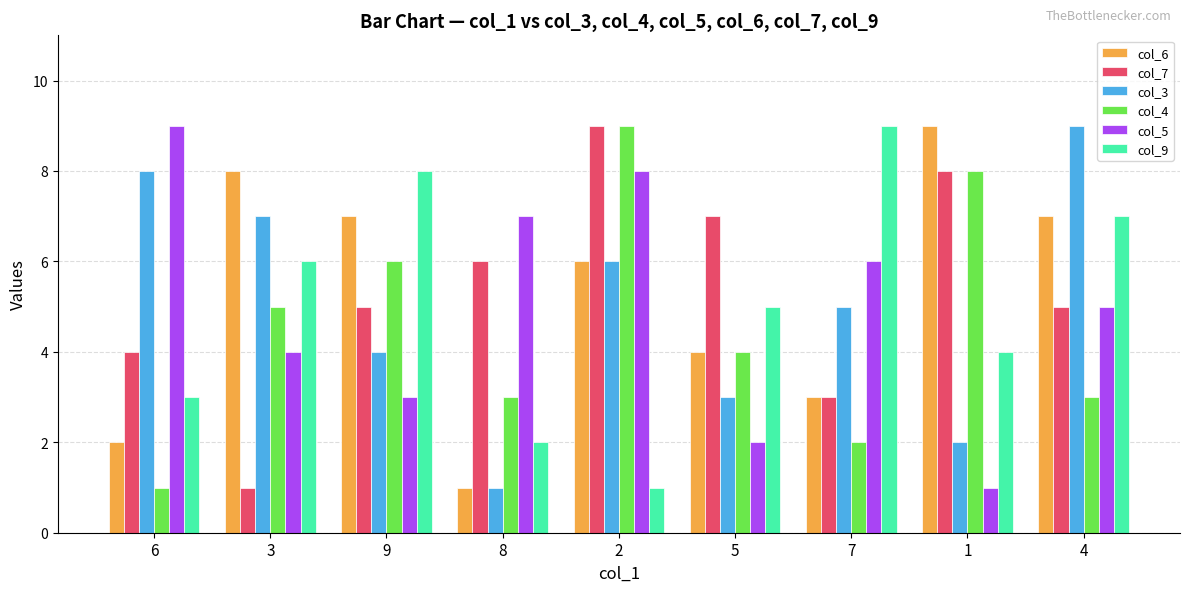

True or false: col_5 has a value of 2 at 5.

True